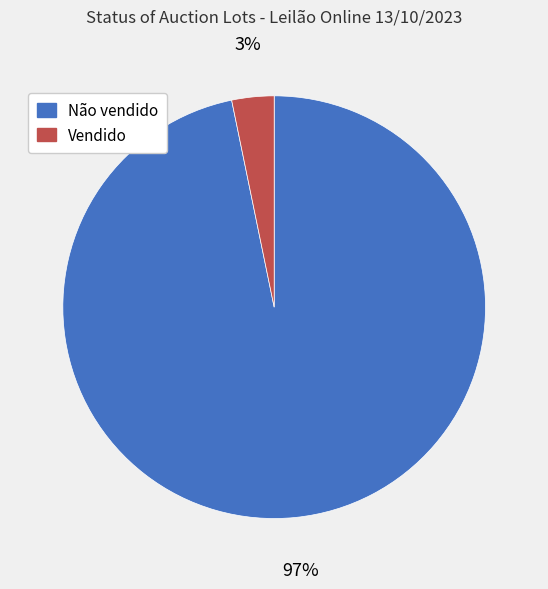

Is Vendido the majority of the pie?

No